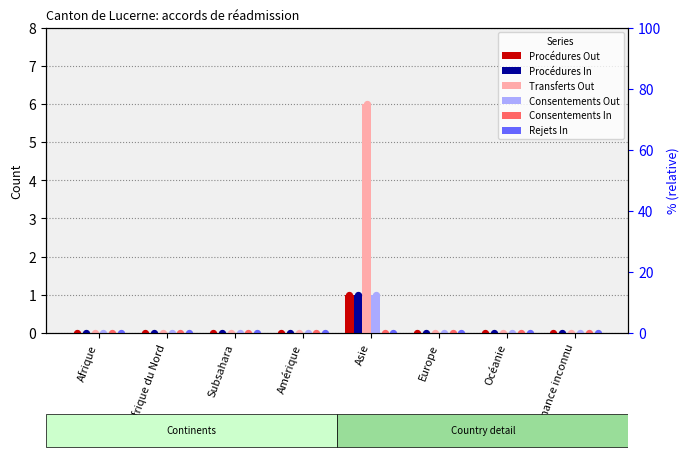

Is the value of Transferts Out at Provenance inconnu greater than the value of Procédures In at Amérique?

No